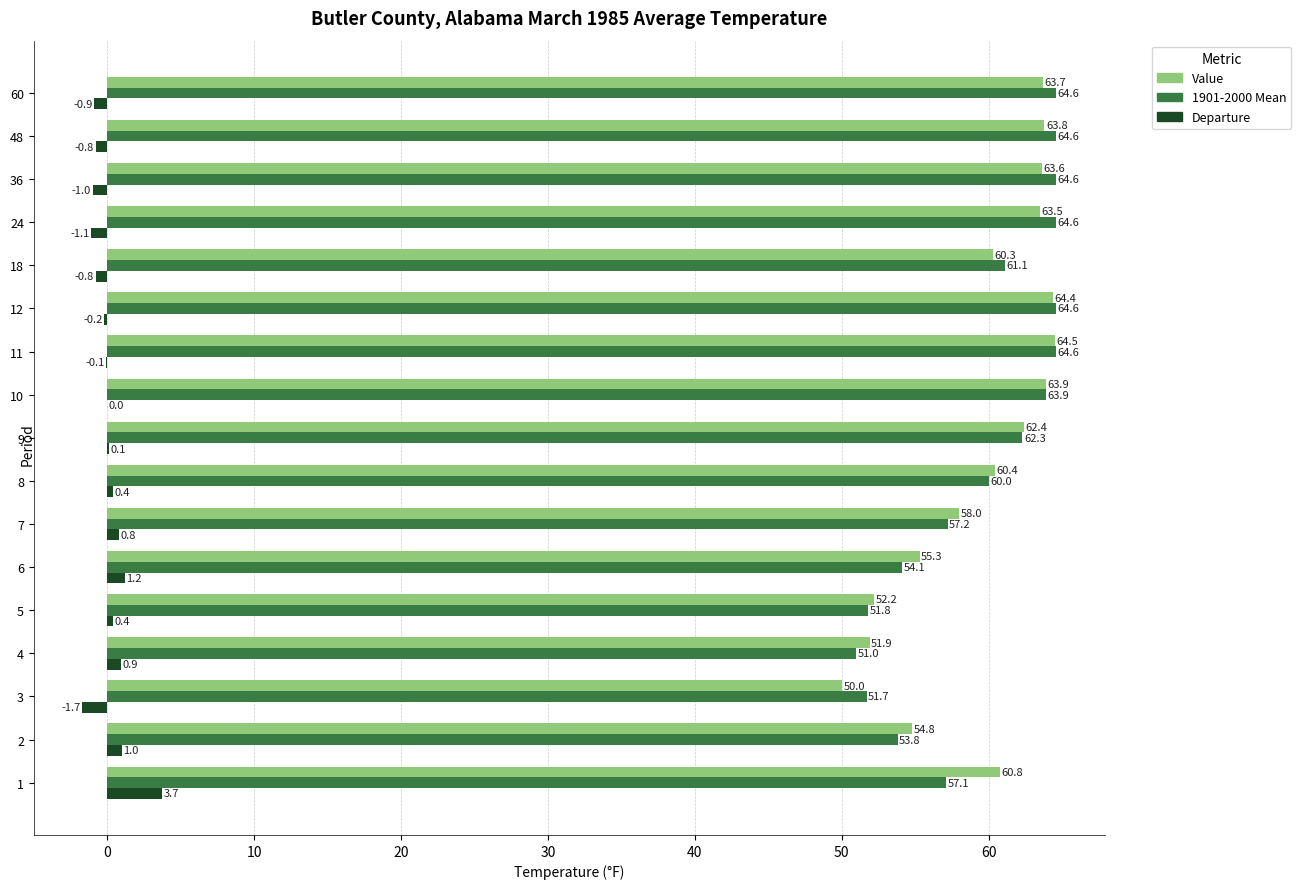

Which series has the largest total across all categories?

Value